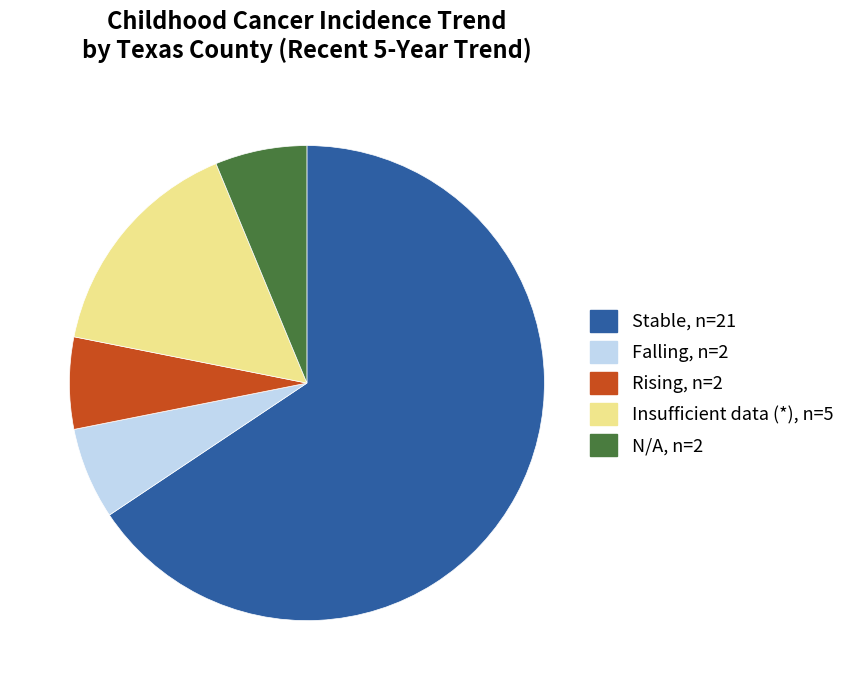

Is there a majority slice in this chart?

Yes